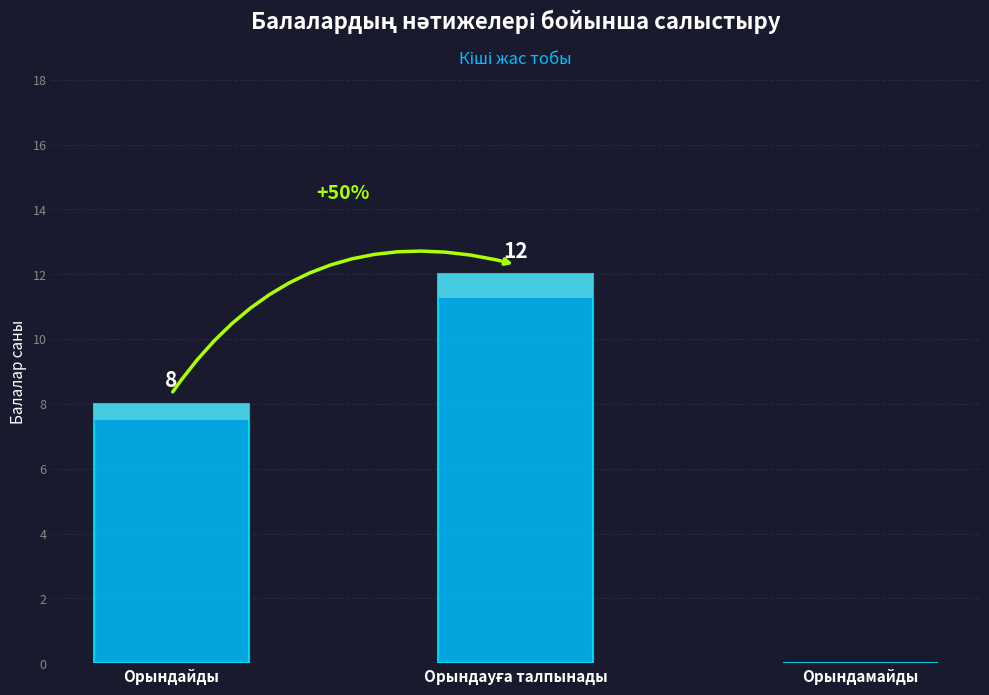

List the labels in order of value, largest first.

Орындауға талпынады, Орындайды, Орындамайды